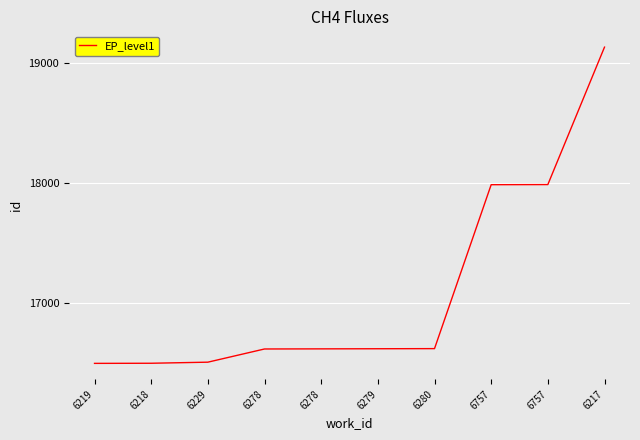

Does the chart have visible grid lines?

Yes